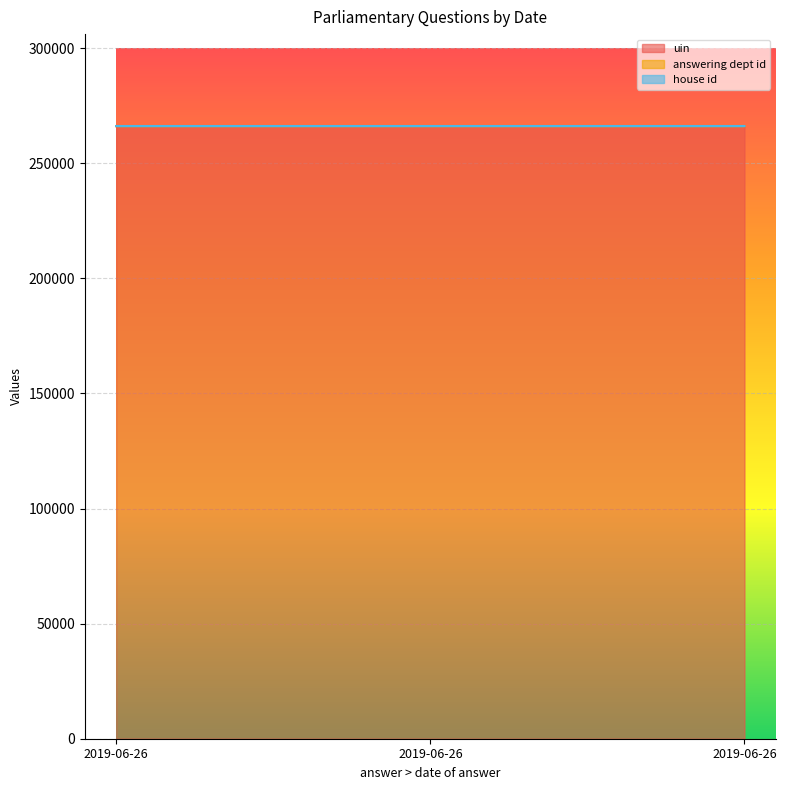

Reading left to right, list all the values displayed in this chart.

uin: 2019-06-26=266094	2019-06-26=266095	2019-06-26=266096
answering dept id: 2019-06-26=88	2019-06-26=88	2019-06-26=88
house id: 2019-06-26=1	2019-06-26=1	2019-06-26=1